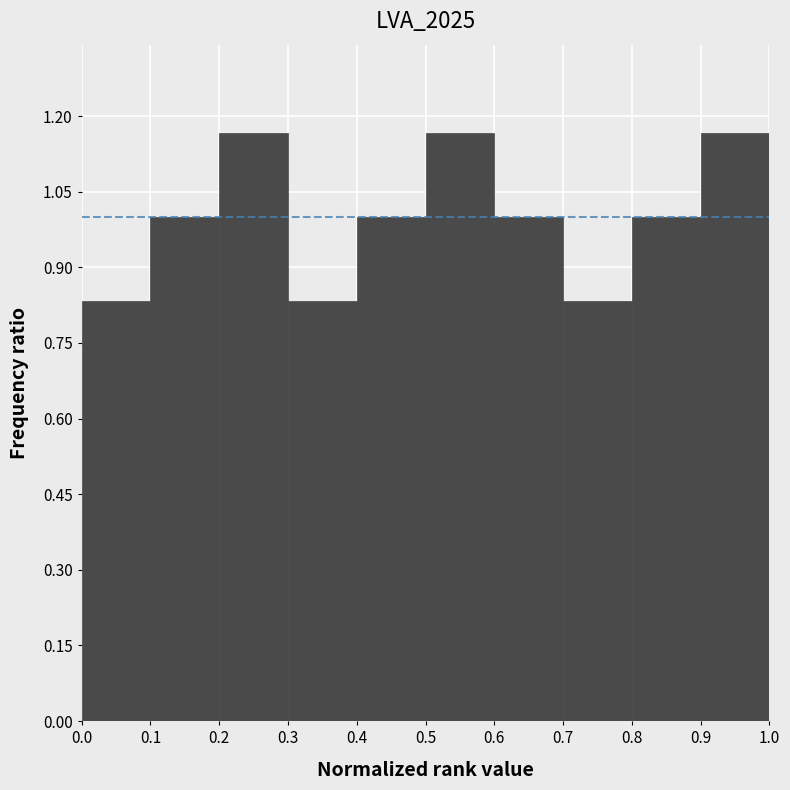

How tall is the bar that spans 0.2 to 0.3 on the x-axis? The values are not printed on the chart, so give them approximately, as read against the axis.

1.16